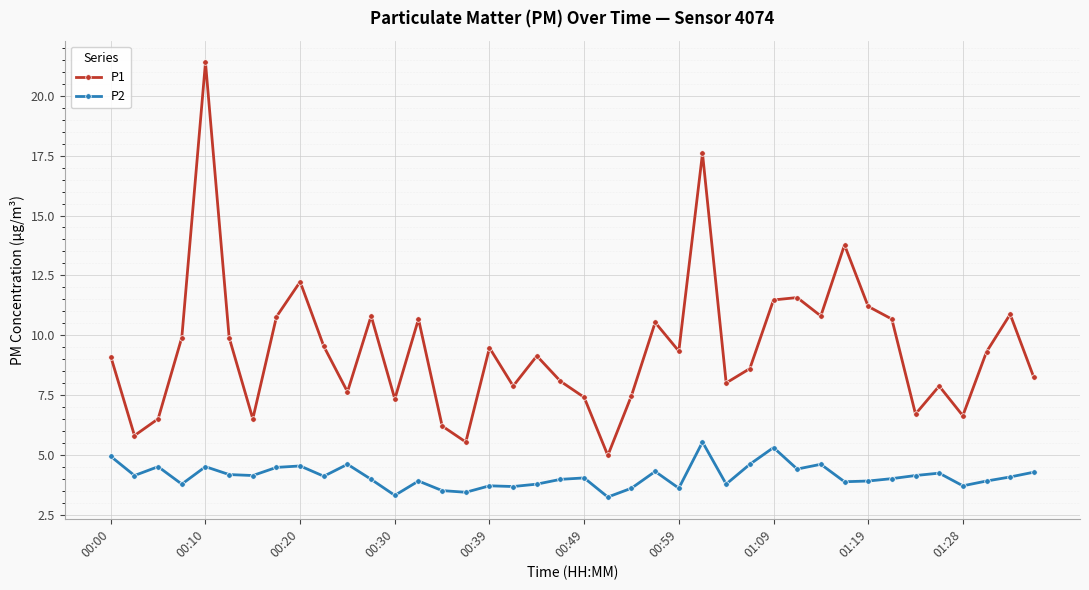

What is the smallest value displayed?

3.2